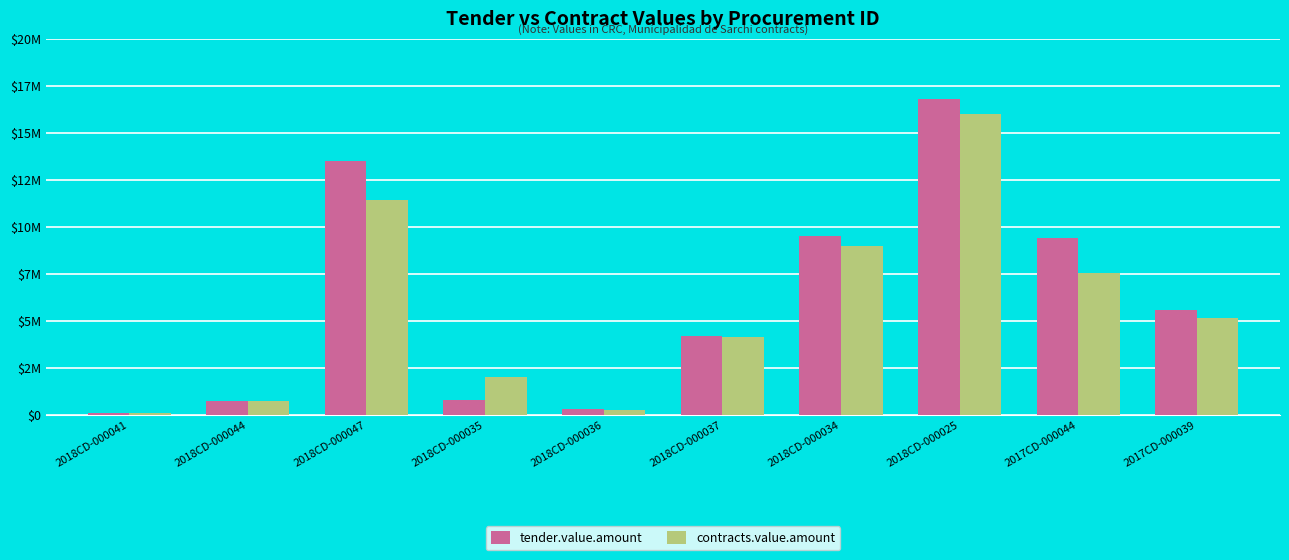

Reading left to right, what are all the values shown in this chart?

tender.value.amount: 97000	750000	13500000	800000	303300	4200000	9500000	16800000	9416000	5600000
contracts.value.amount: 82400	750000	11400000	1999081	272000	4150000	8988979	16000000	7551202	5146000